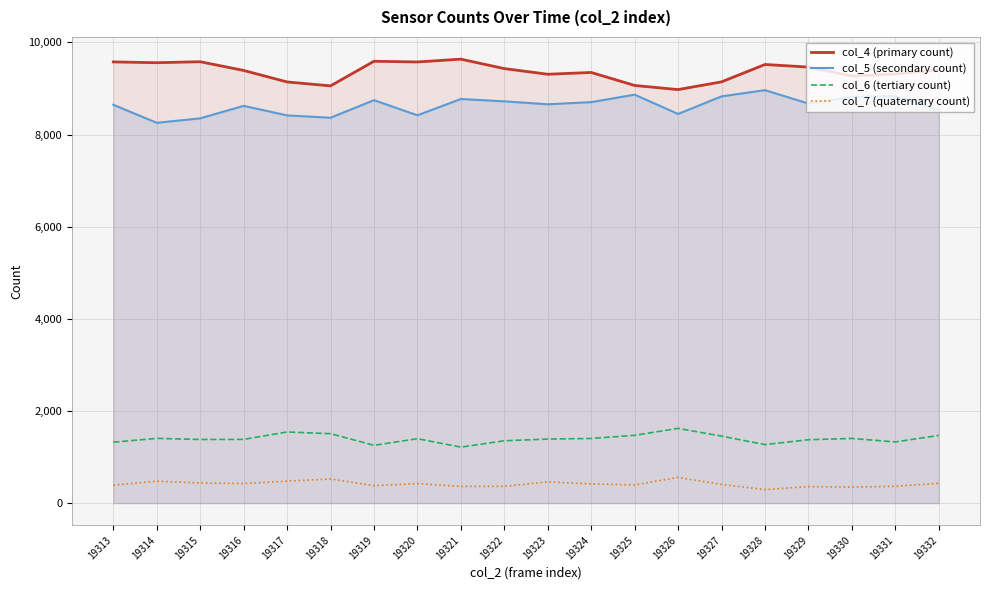

What are all the series names shown in the legend?

col_4 (primary count), col_5 (secondary count), col_6 (tertiary count), col_7 (quaternary count)